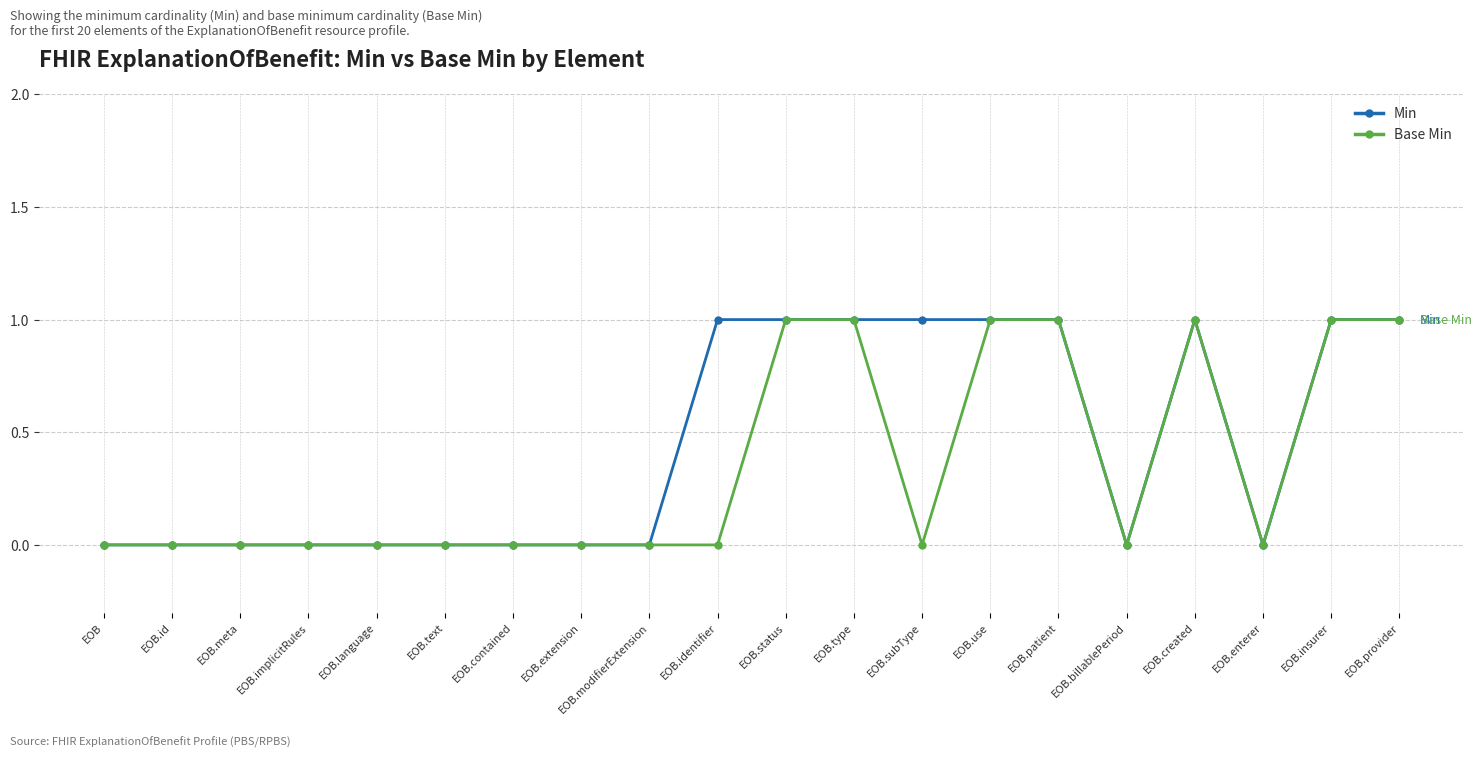

Reading right to left, list all the values displayed in this chart.

Min: 1	1	0	1	0	1	1	1	1	1	1	0	0	0	0	0	0	0	0	0
Base Min: 1	1	0	1	0	1	1	0	1	1	0	0	0	0	0	0	0	0	0	0